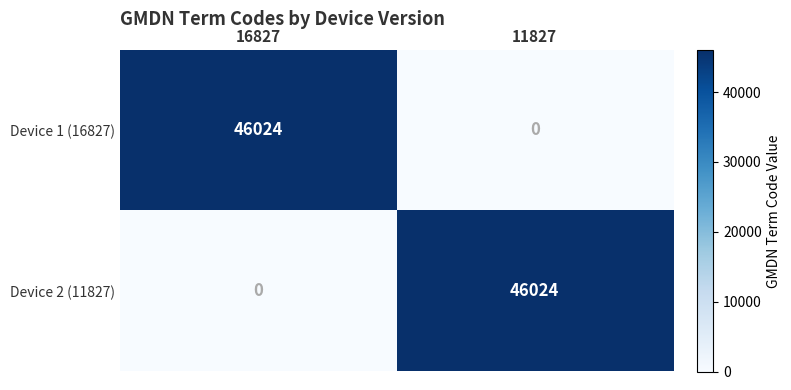

Reading right to left, list all the values displayed in this chart.

Device 1 (16827): 0	46024
Device 2 (11827): 46024	0